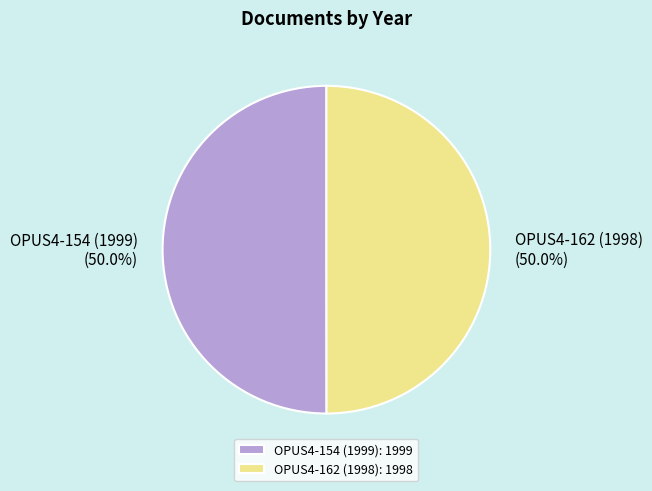

The OPUS4-162 (1998) slice represents 42% of the pie. True or false?

False